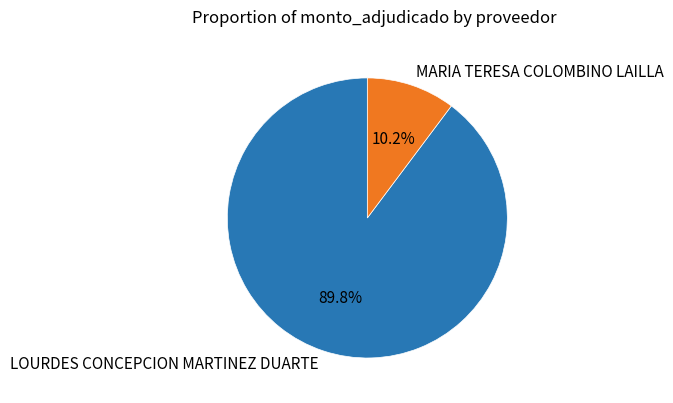

To the nearest percent, what is the average slice percentage?

50%